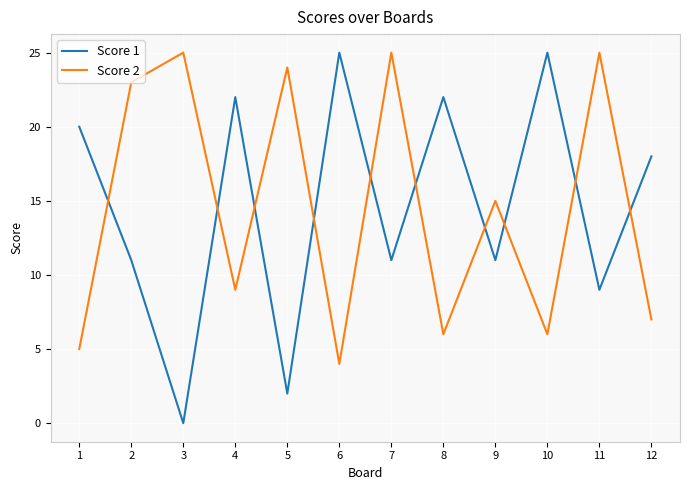

After their last crossing, which series has the higher values: Score 2 or Score 1?

Score 1